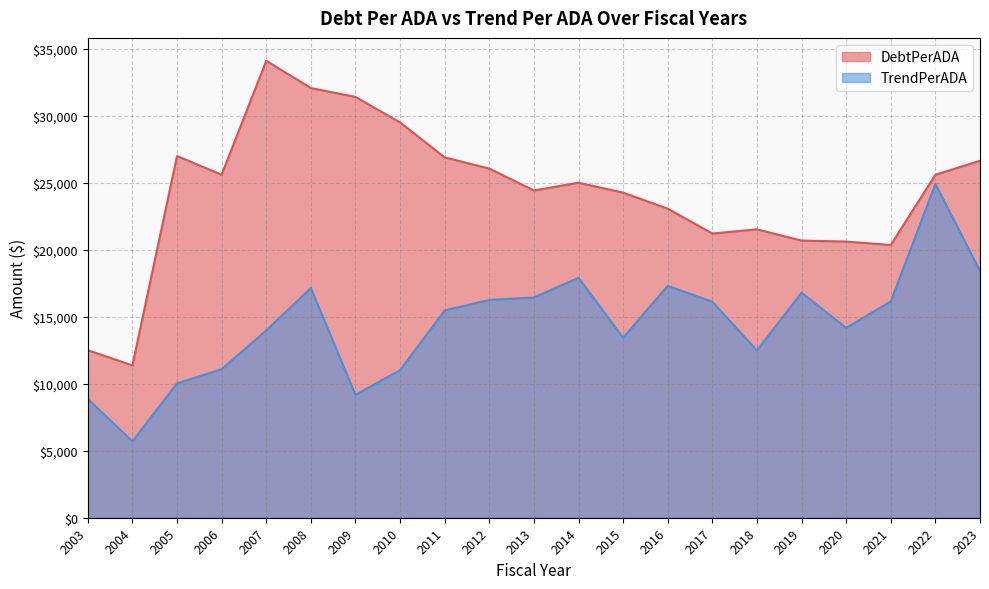

True or false: TrendPerADA has more than 1 interior local peaks.

True